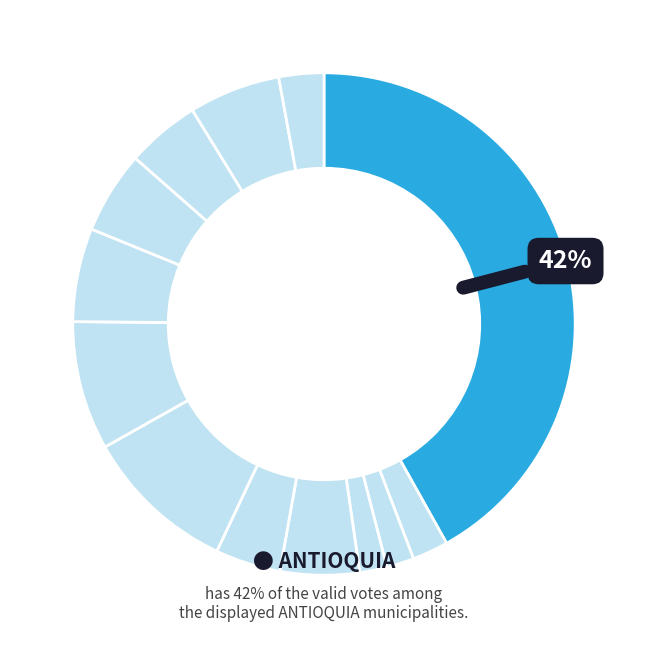

How many slices are in this pie chart?

13